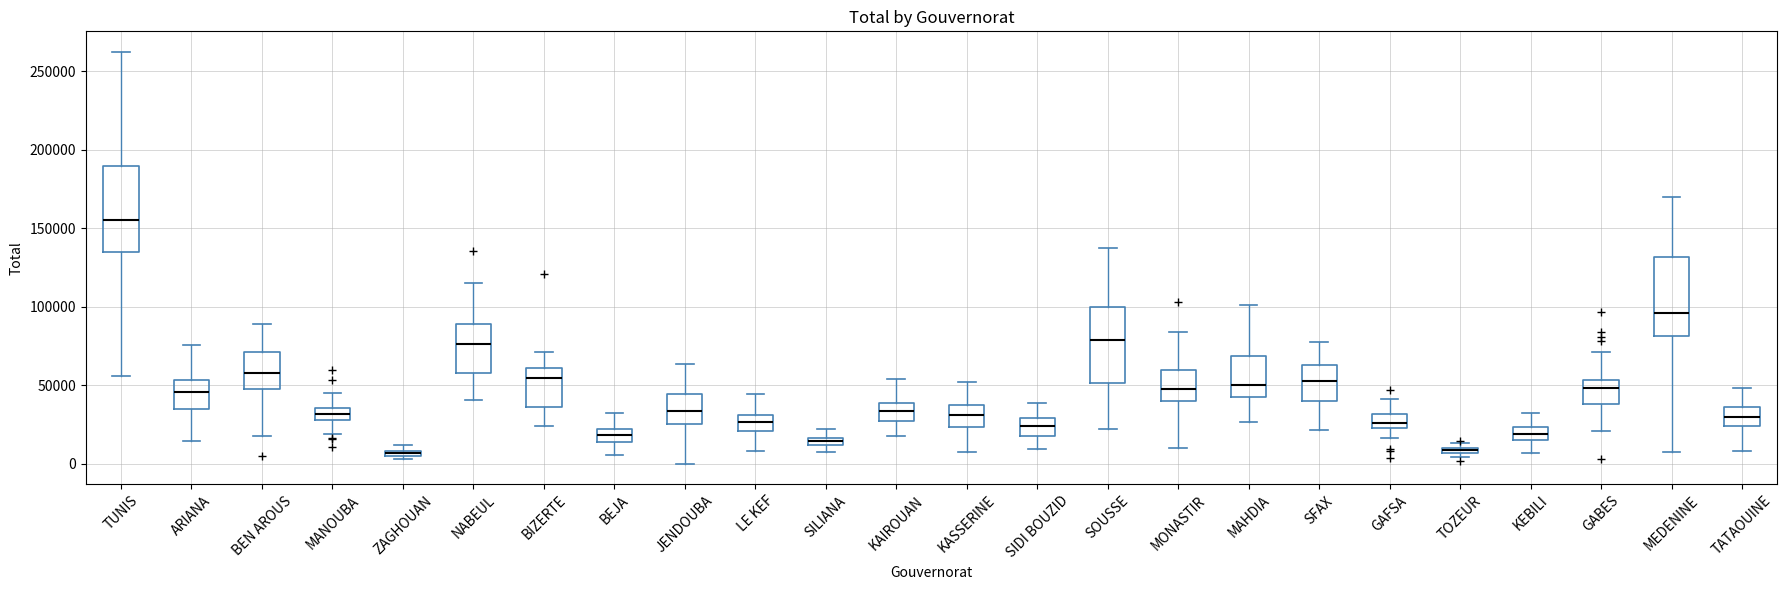

Where does the lower whisker of the box for MONASTIR end on the y-axis? The values are not printed on the chart, so give them approximately, as read against the axis.

10000